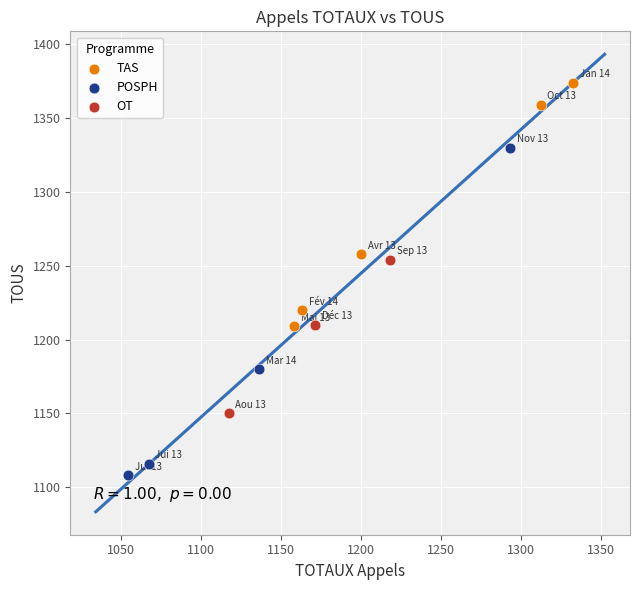

Which series contains the lowest Y value?

POSPH